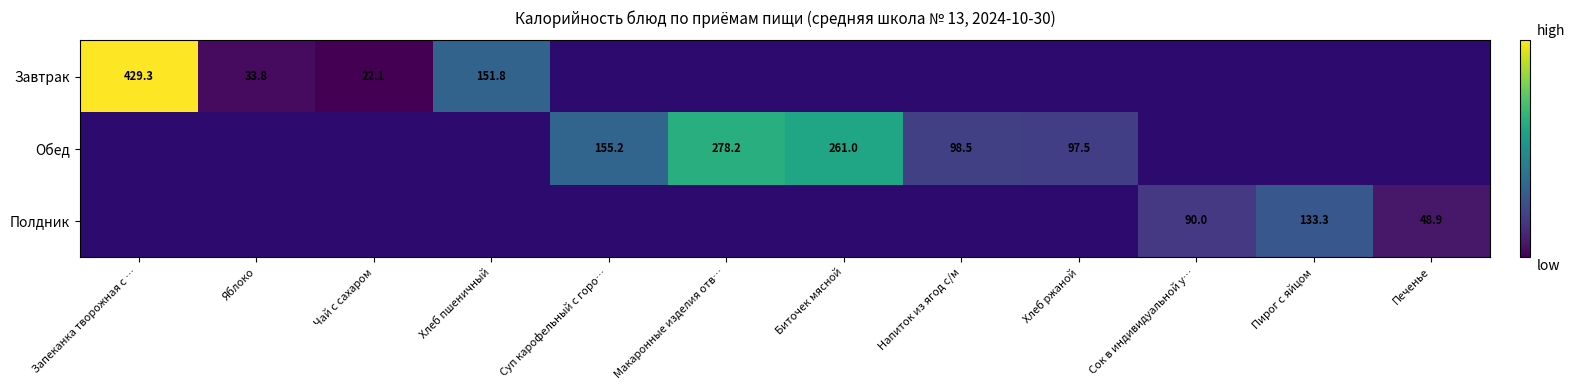

Is the value of Обед at Макаронные изделия отв… greater than the value of Завтрак at Яблоко?

Yes